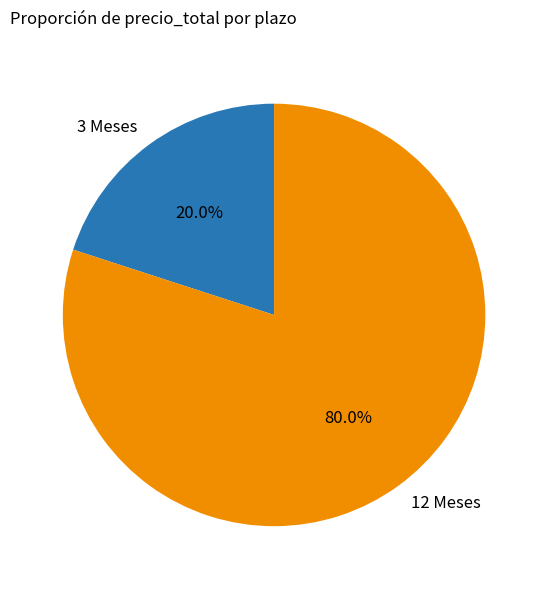

Approximately how many times larger is the value at 12 Meses compared to 3 Meses?

4.0